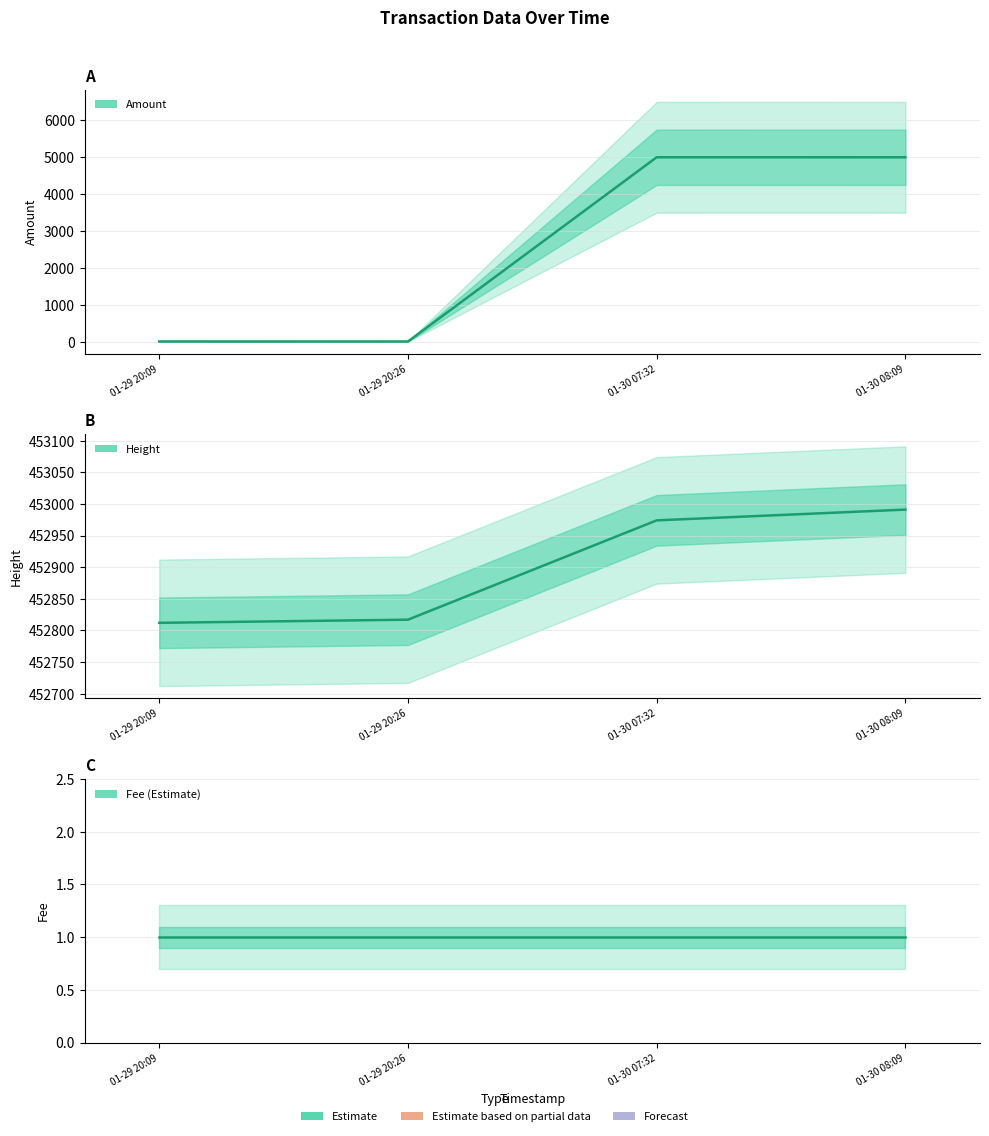

True or false: Height has more than 1 points higher than both neighbors.

False